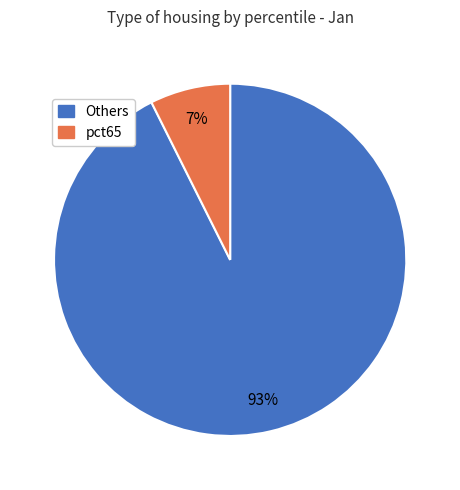

To the nearest percent, what is the average slice percentage?

50%